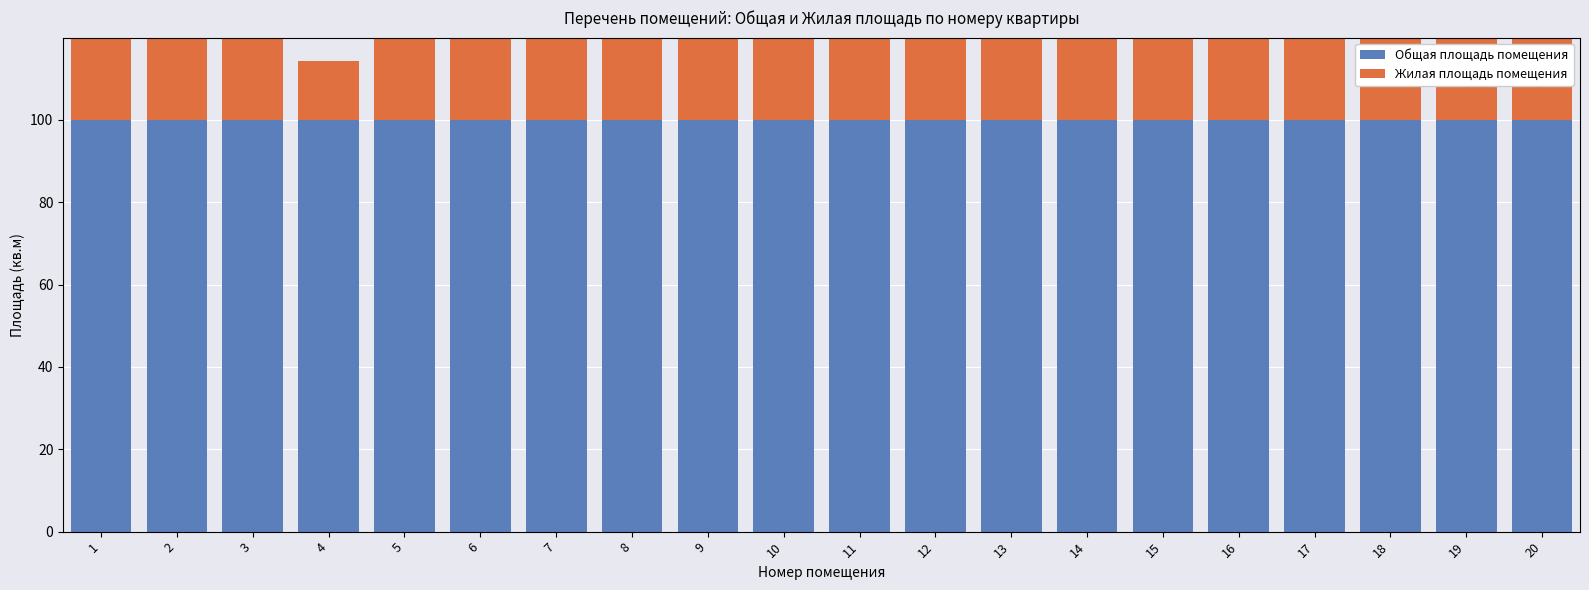

Reading left to right, transcribe all the data shown in this chart.

Общая площадь помещения: 100.0	100.0	100.0	100.0	100.0	100.0	100.0	100.0	100.0	100.0	100.0	100.0	100.0	100.0	100.0	100.0	100.0	100.0	100.0	100.0
Жилая площадь помещения: 42.8	23.5	37.0	14.2	41.1	41.9	36.8	23.2	40.9	43.0	37.5	25.6	42.6	43.4	37.3	26.1	42.1	42.6	36.5	26.4